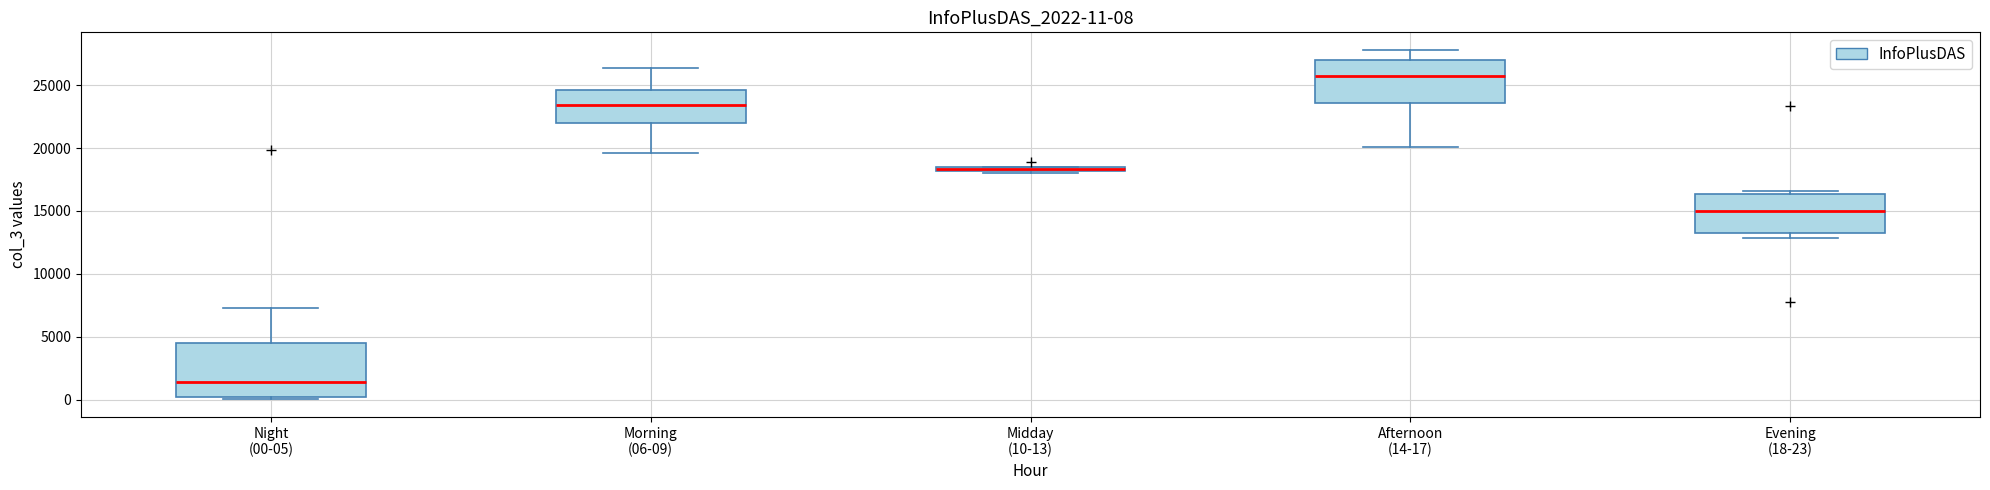

Comparing the boxes themselves (not the whiskers), which one is the tallest?

Night (00-05)